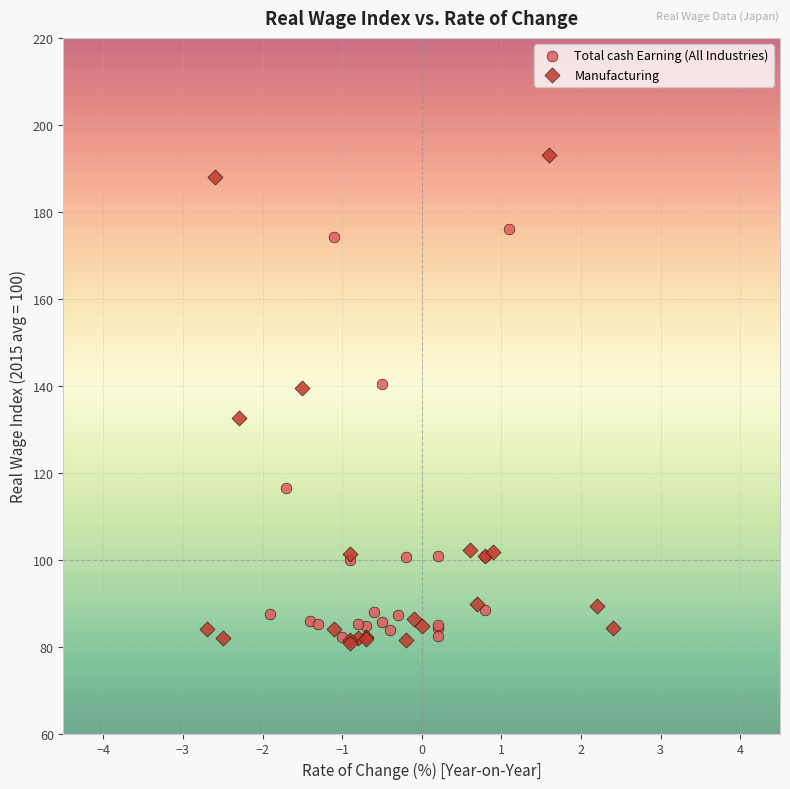

Which series contains the highest Y value?

Manufacturing